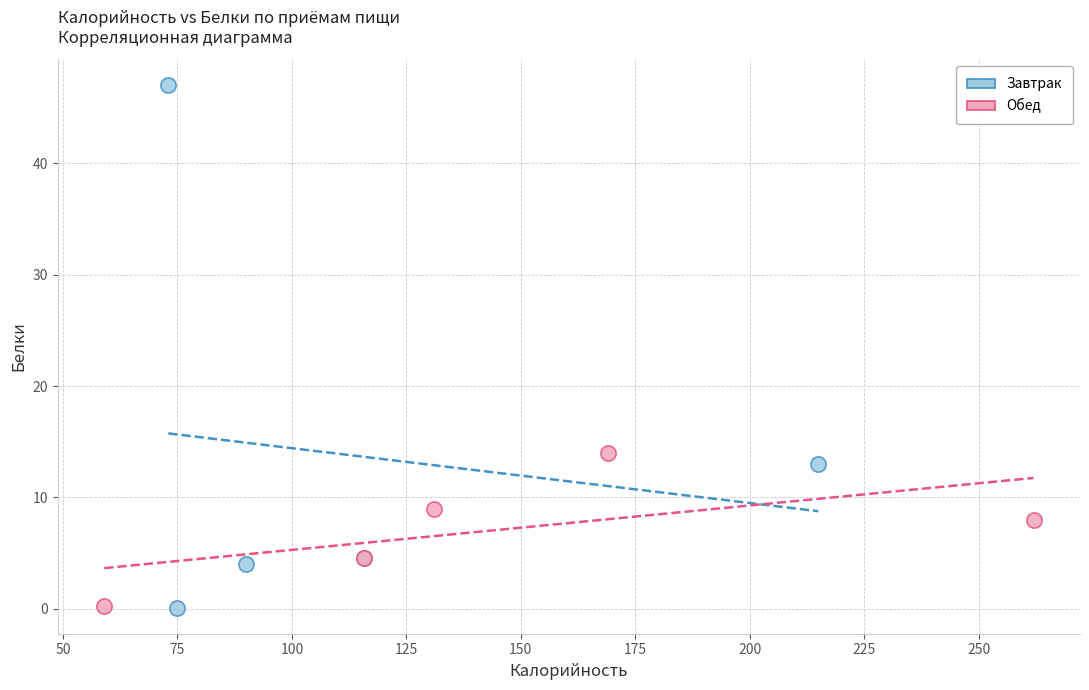

Which series reaches the maximum Y coordinate?

Завтрак